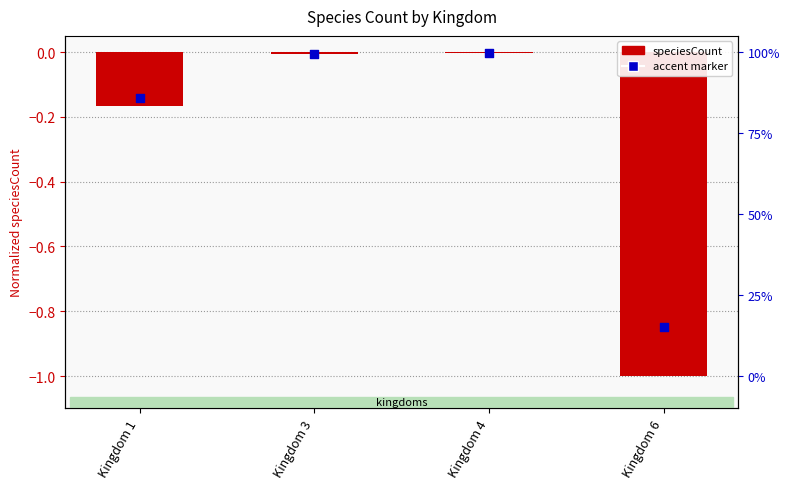

Which has a higher value, Kingdom 3 or Kingdom 6?

Kingdom 3